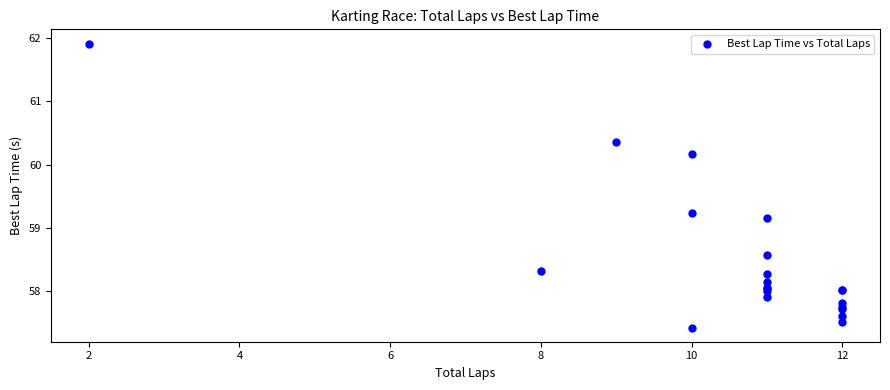

What Y value in the scatter plot is closest to 59?

59.2